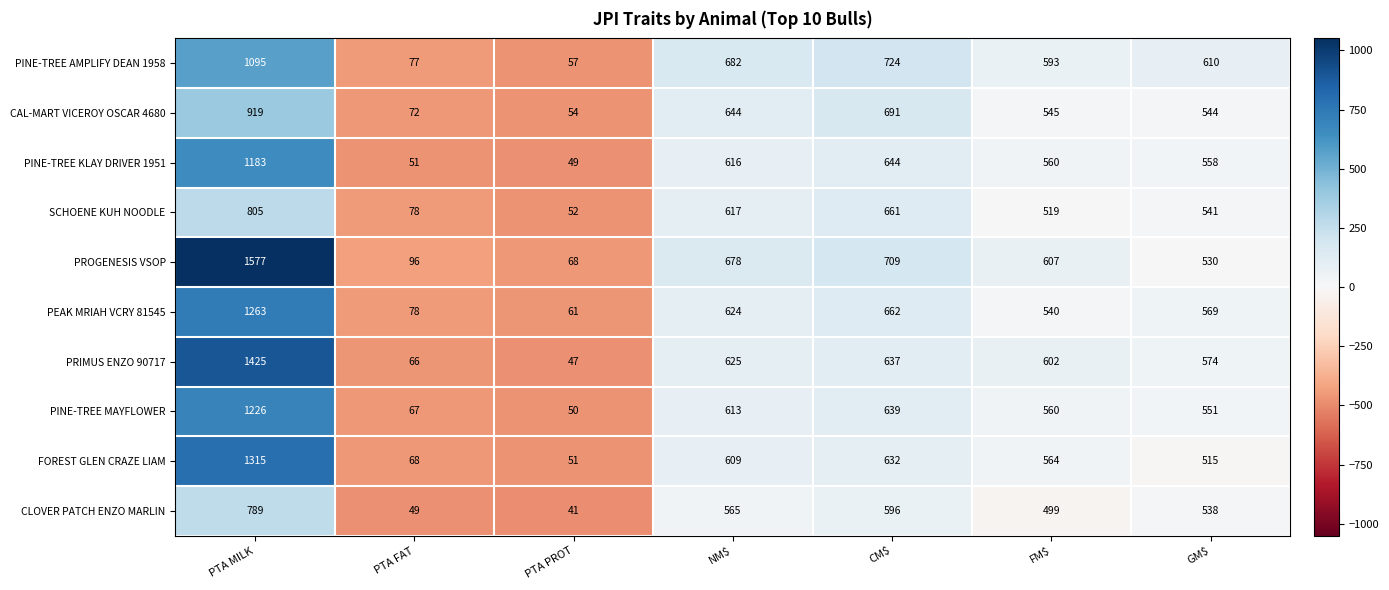

Which series has the widest spread of values?

PROGENESIS VSOP